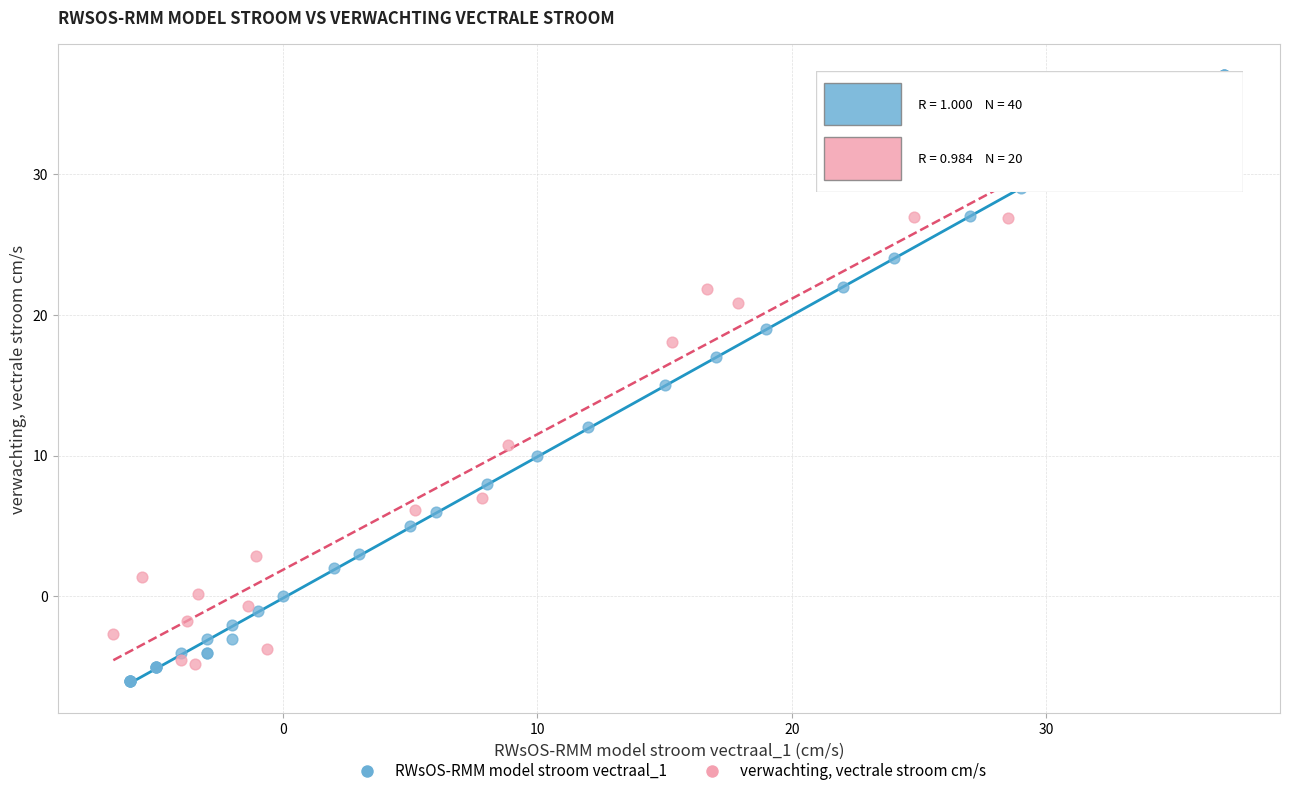

Which series contains the highest Y value?

RWsOS-RMM model stroom vectraal_1